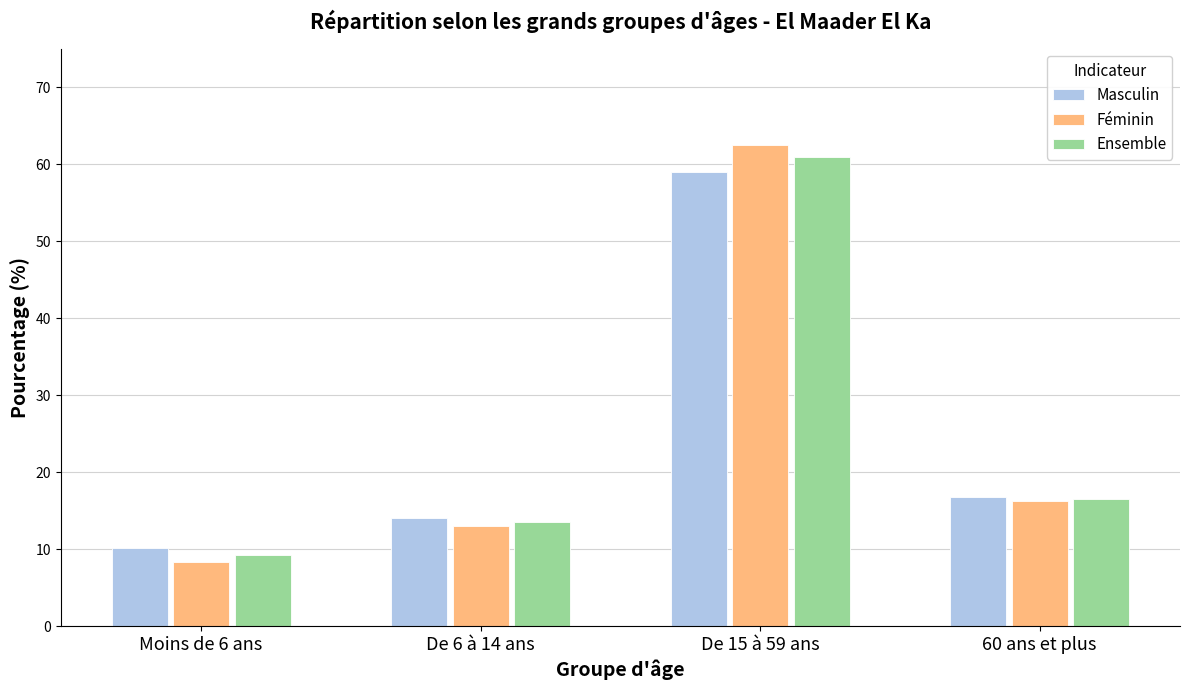

What position from the left is De 15 à 59 ans?

3